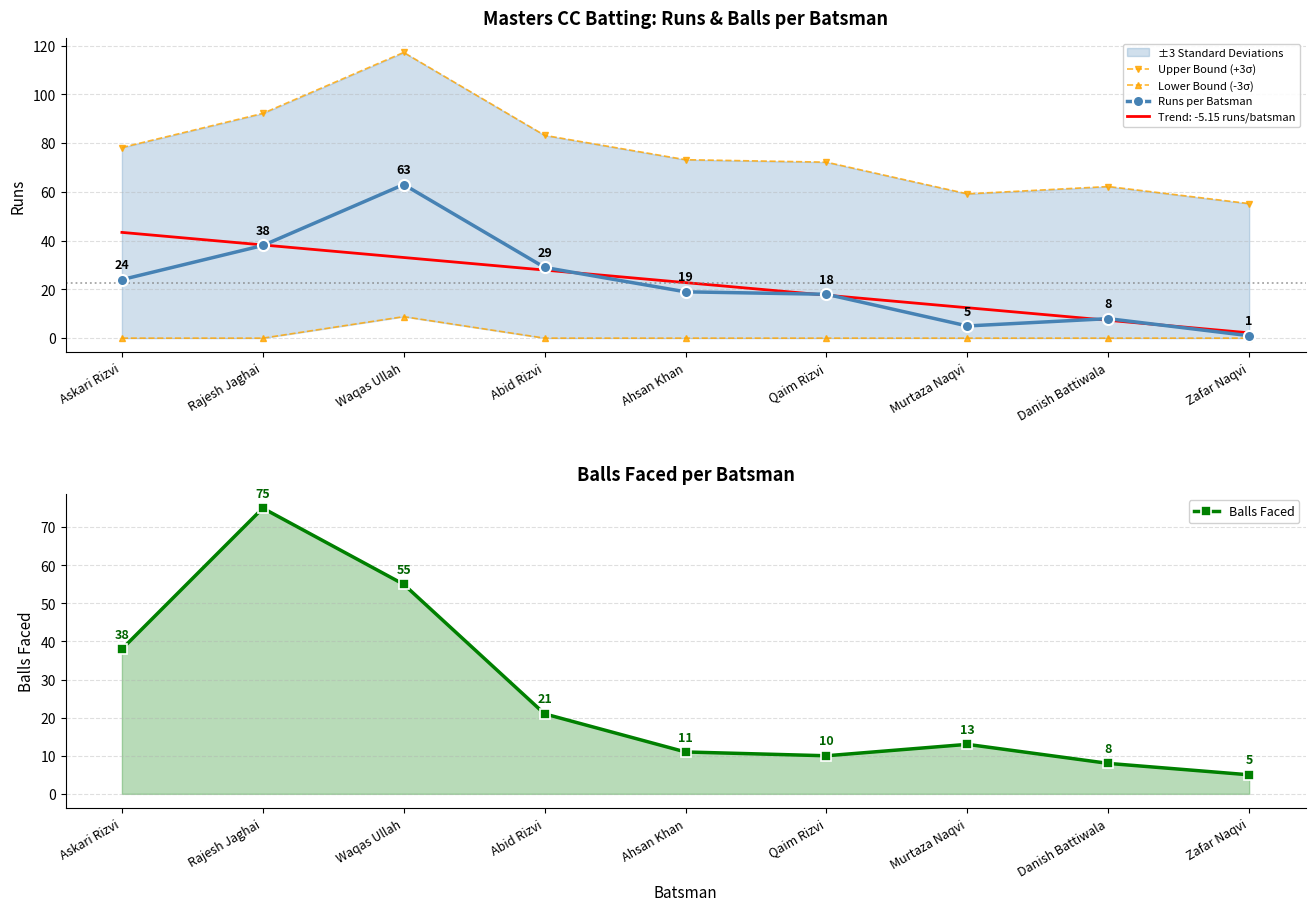

Rank the series at Abid Rizvi from lowest to highest value.

Lower Bound (-3σ), Balls Faced, Runs per Batsman, Upper Bound (+3σ)